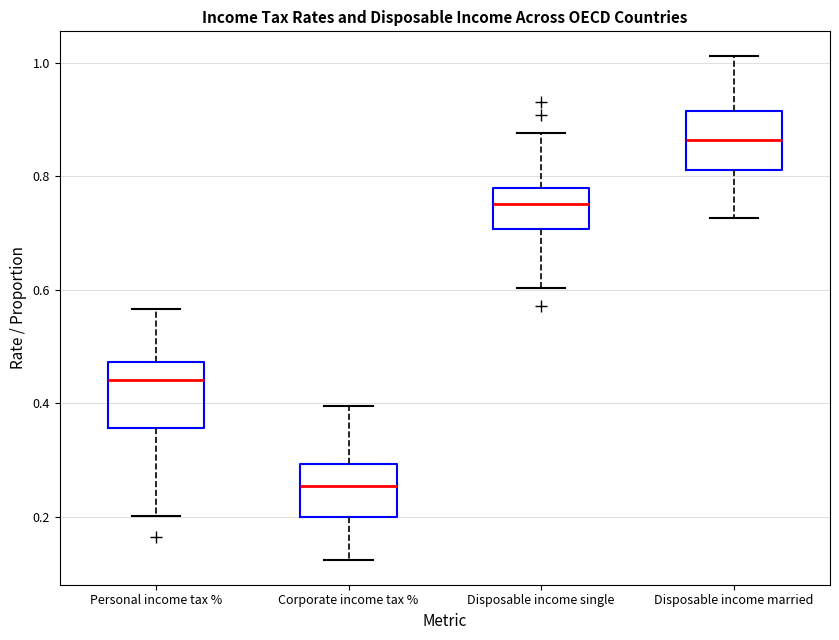

Which box has the highest median line?

Disposable income married